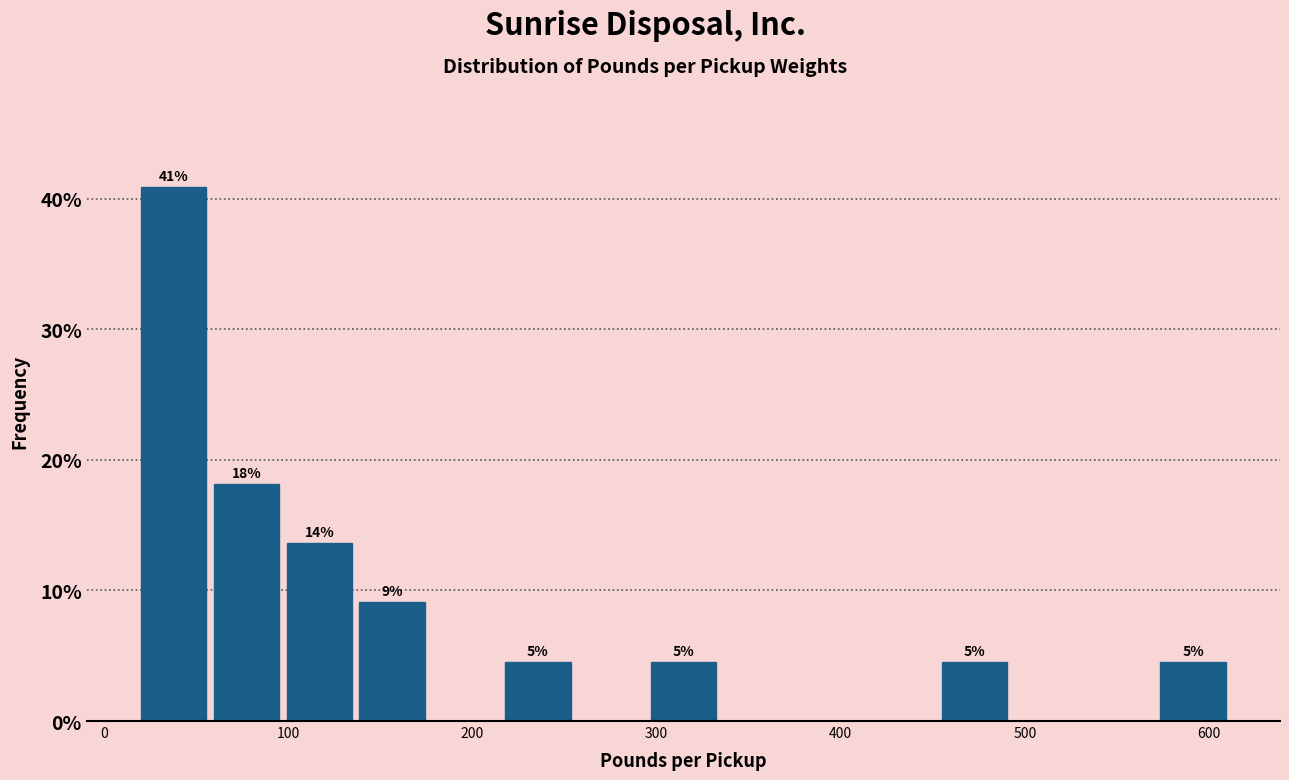

Read against the x-axis, roughly where is the centre of the tallest bar?

40